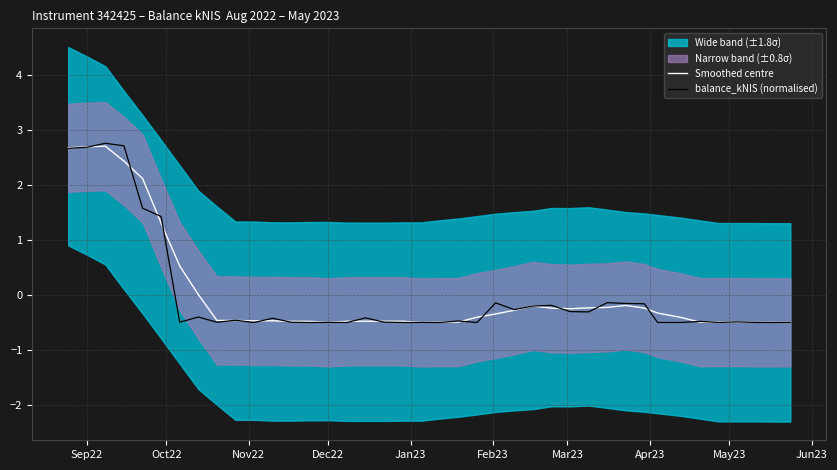

How many lines are shown in the chart?

2